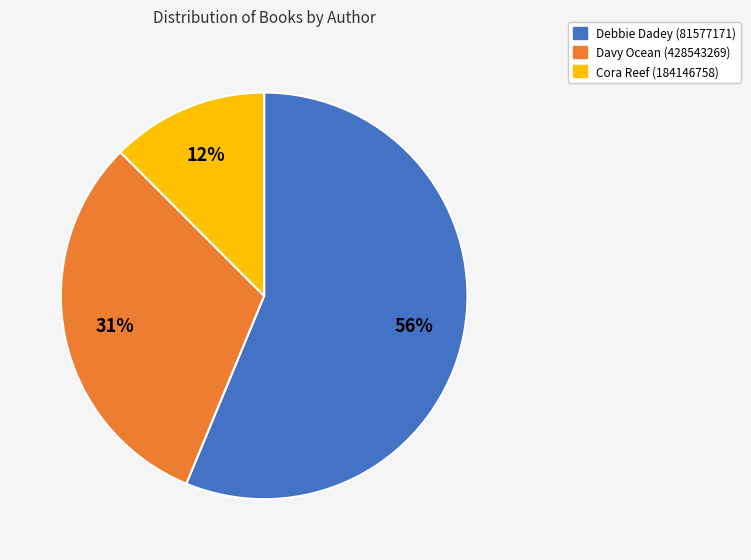

To the nearest percent, what is the difference between the largest and smallest slice percentages?

44%